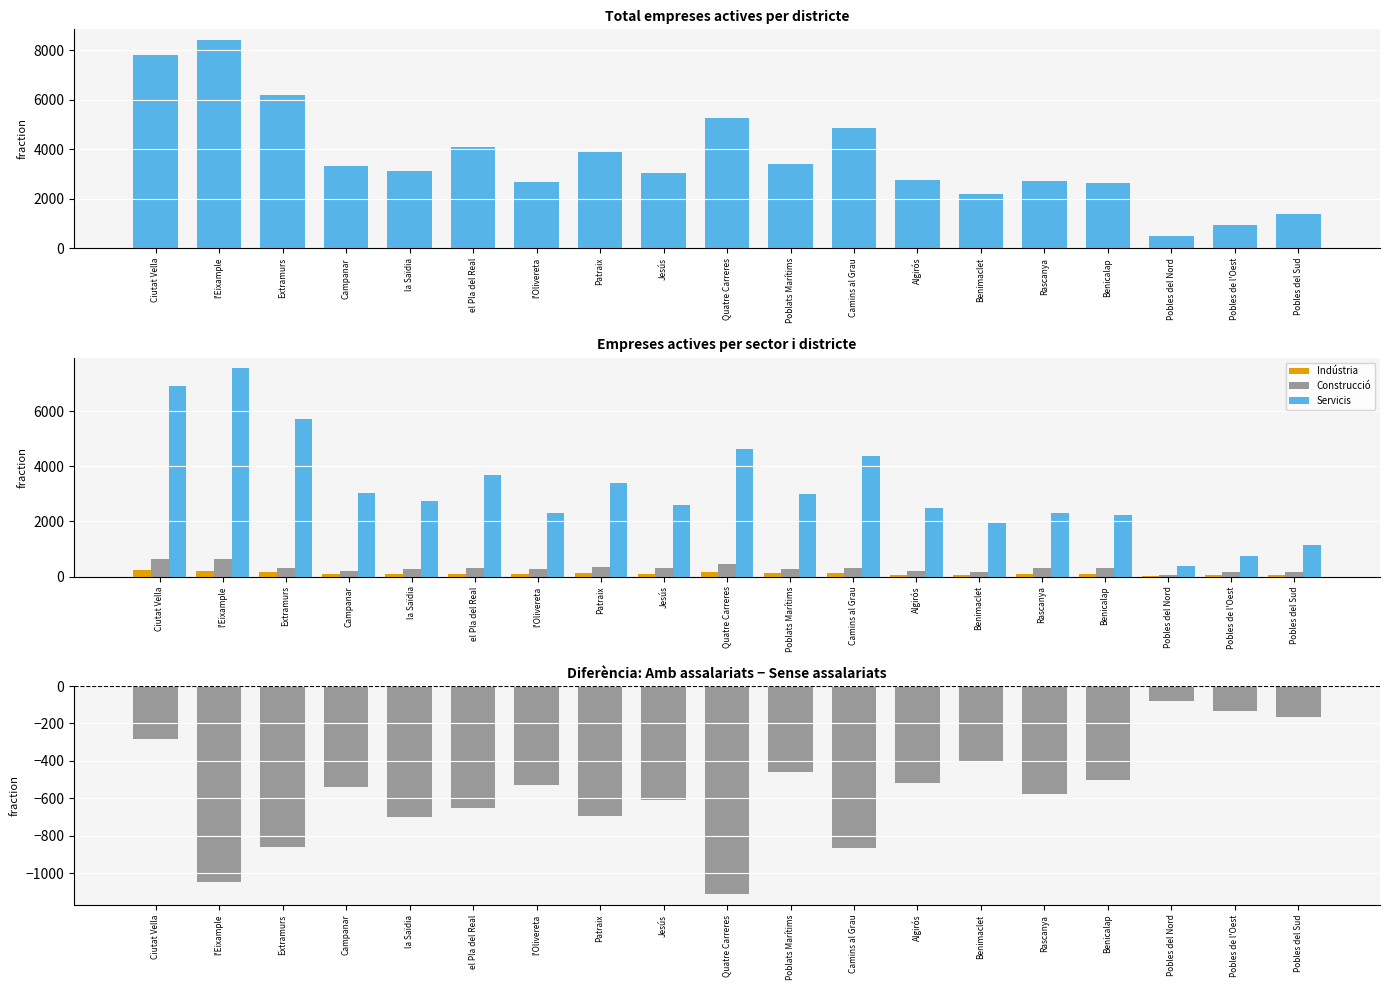

What is the value of the Servicis bar at the 3rd from the left?

5703